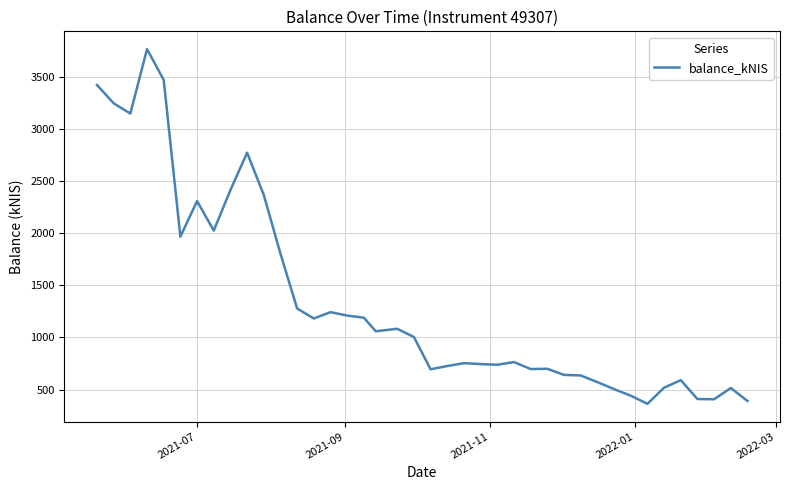

What is the greatest value displayed?

3772.4